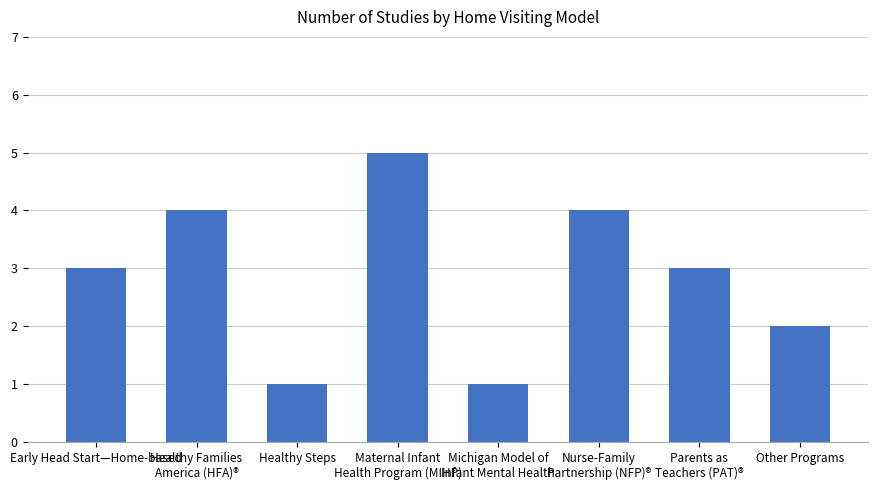

Read the value at Parents as
Teachers (PAT)®.

3